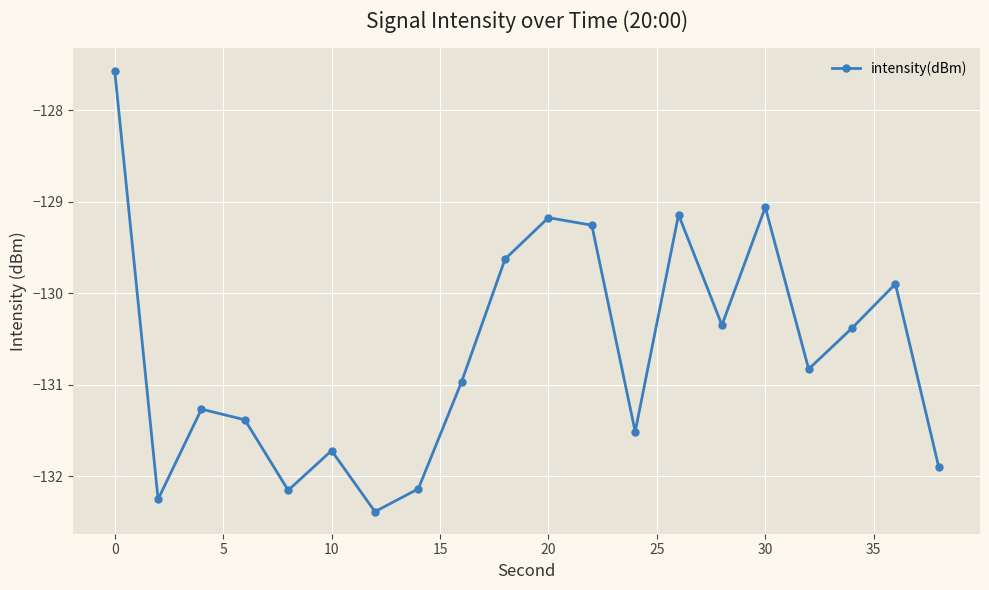

Is this an area chart (filled region under the line)?

No